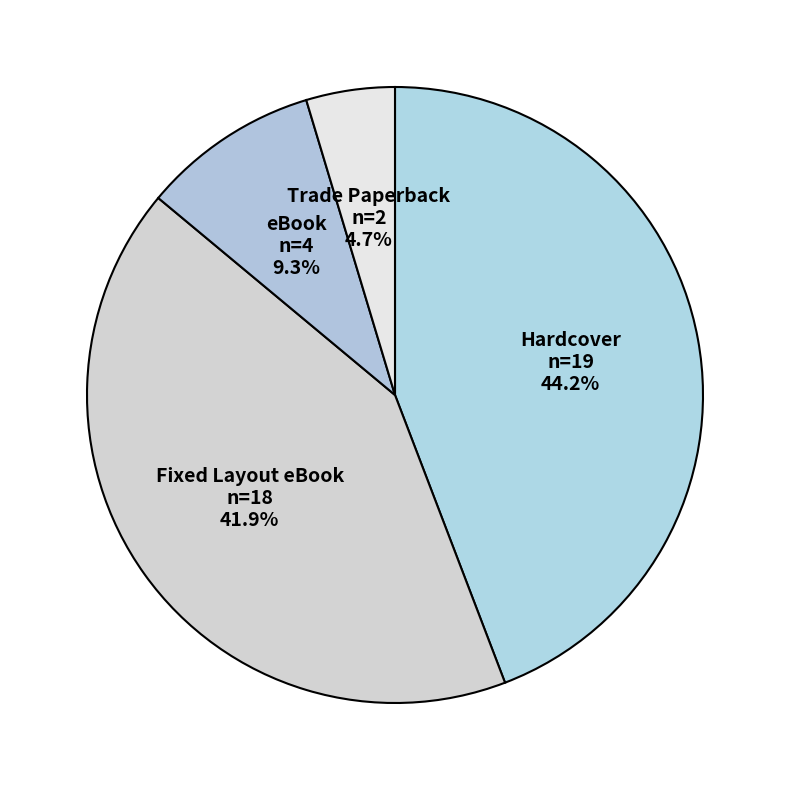

True or false: eBook accounts for 17% of the total.

False